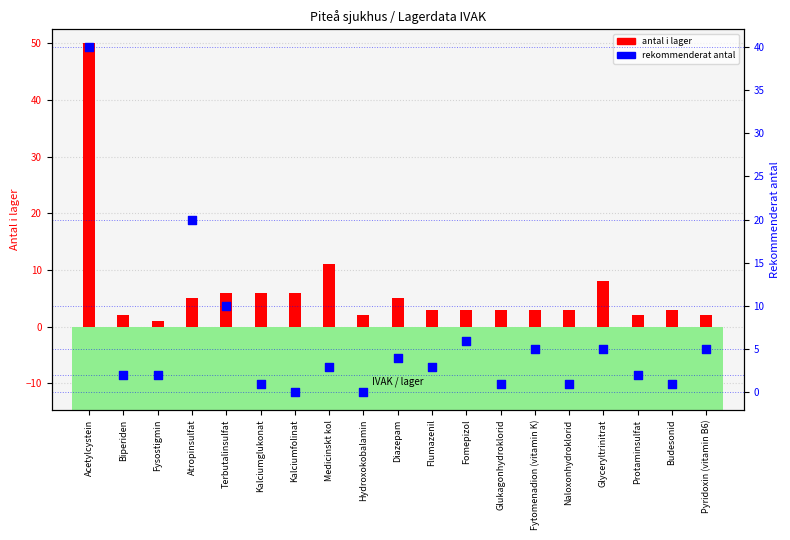

Approximately how many times larger is the value at Budesonid compared to Protaminsulfat?

0.5